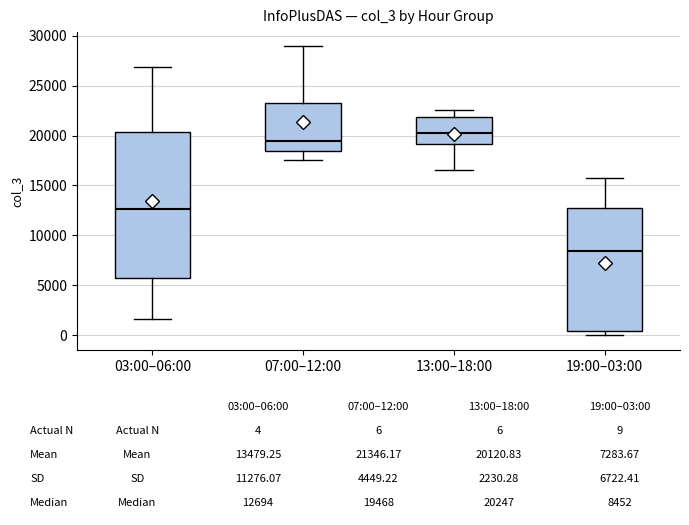

Which box's median line is the highest?

13:00–18:00